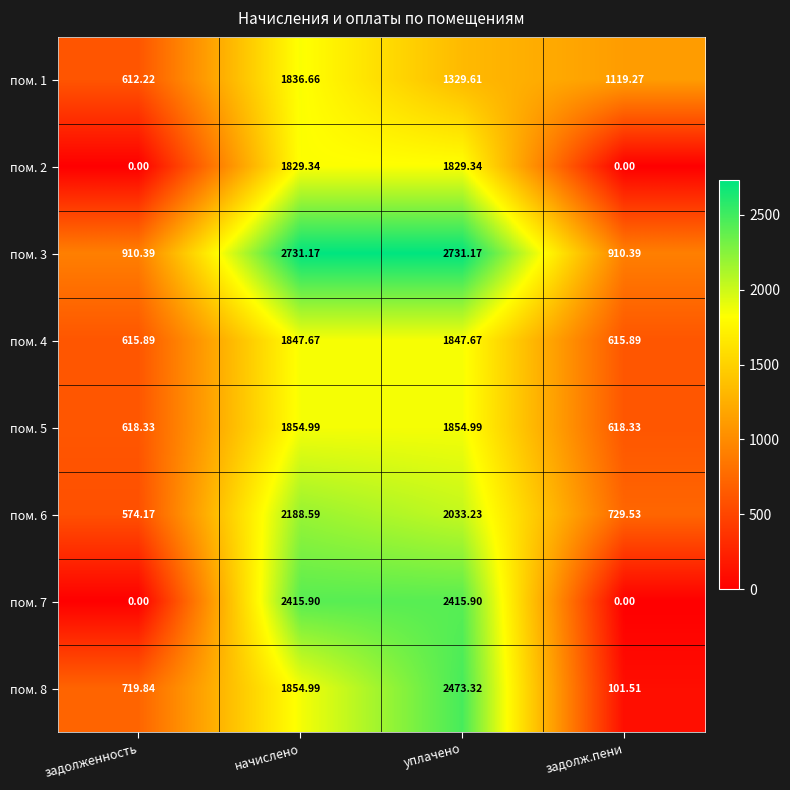

Where does the пом. 5 series first go above 1854?

начислено